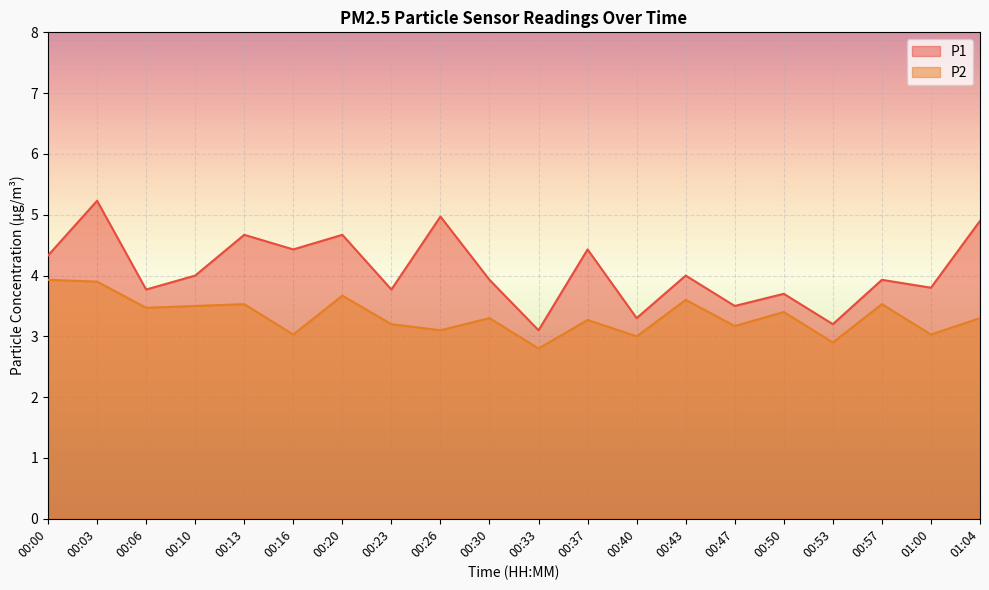

True or false: P1 and P2 intersect in this chart.

False